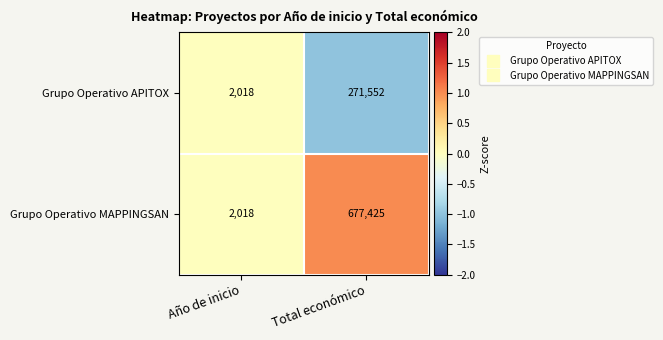

Which series has the largest total across all categories?

Grupo Operativo MAPPINGSAN